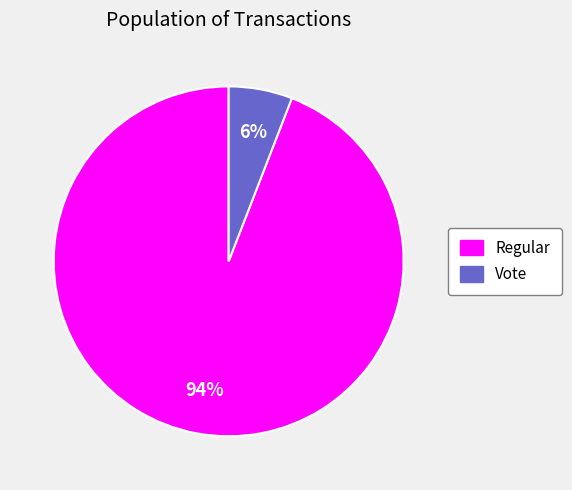

Does any single category account for the majority?

Yes